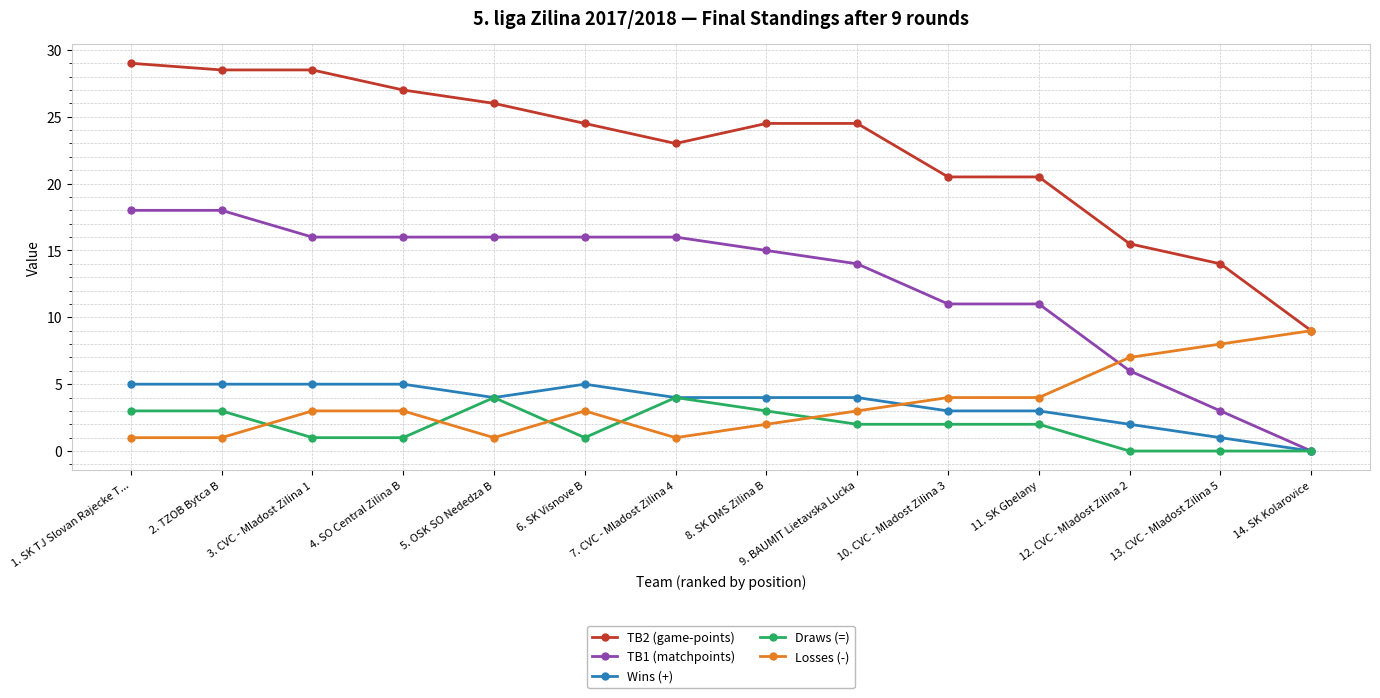

What is the difference between the second highest and second lowest values in the TB2 (game-points) series?

14.5